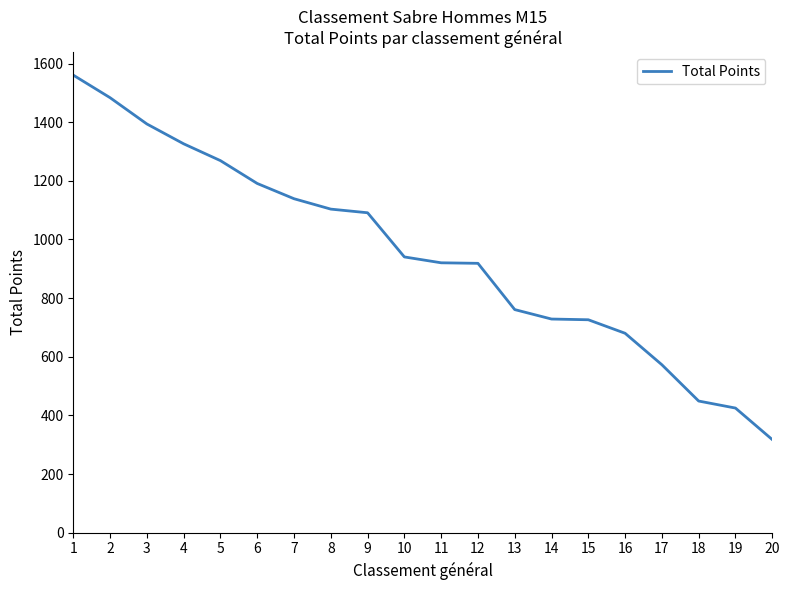

What is the sum of the values at 17 and 13?

1333.5